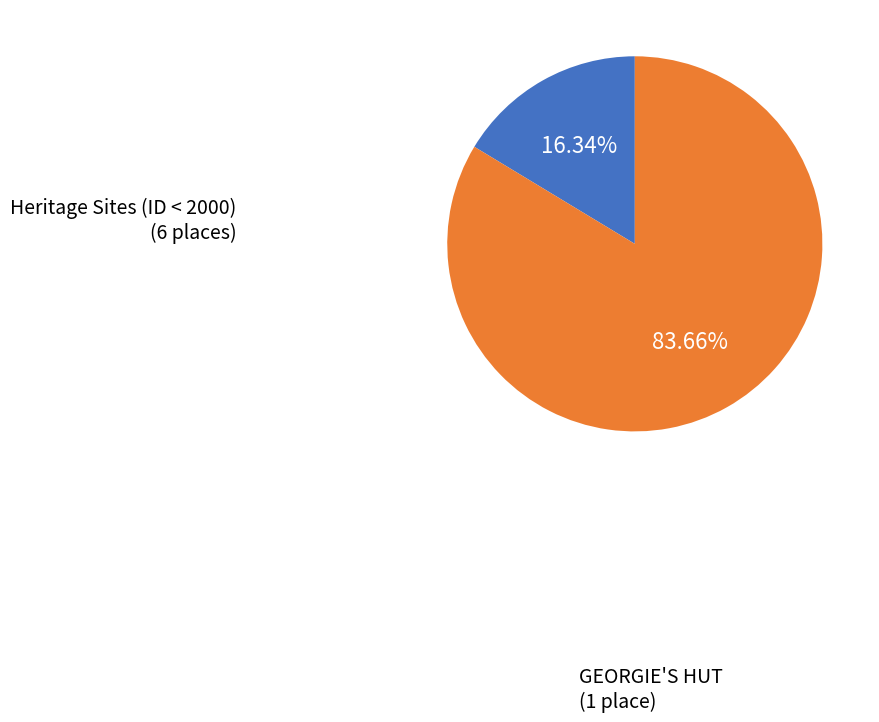

Is there a majority slice in this chart?

Yes